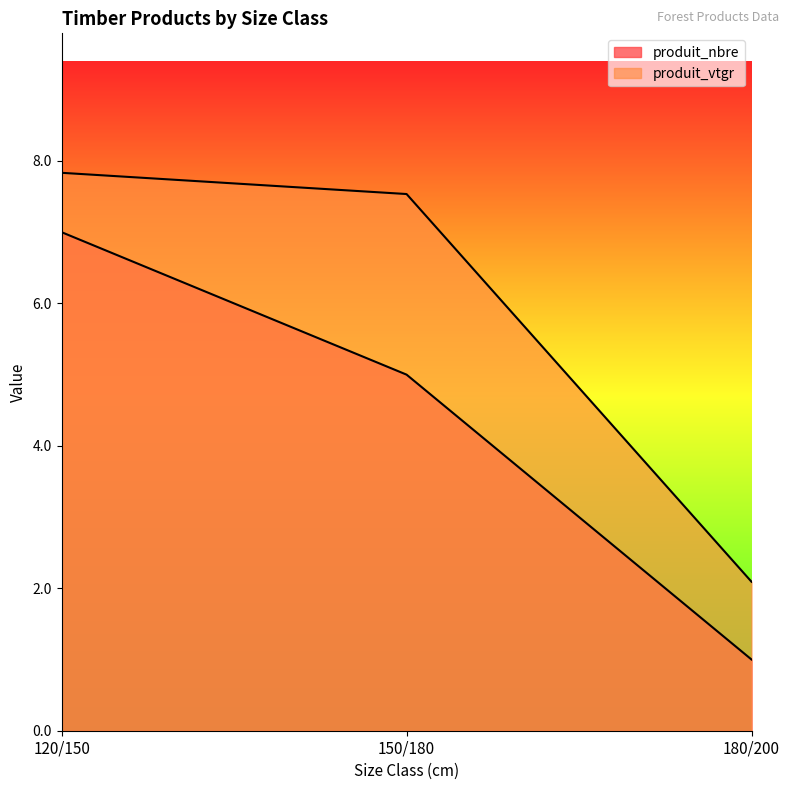

What is the minimum value shown in the chart?

1.0